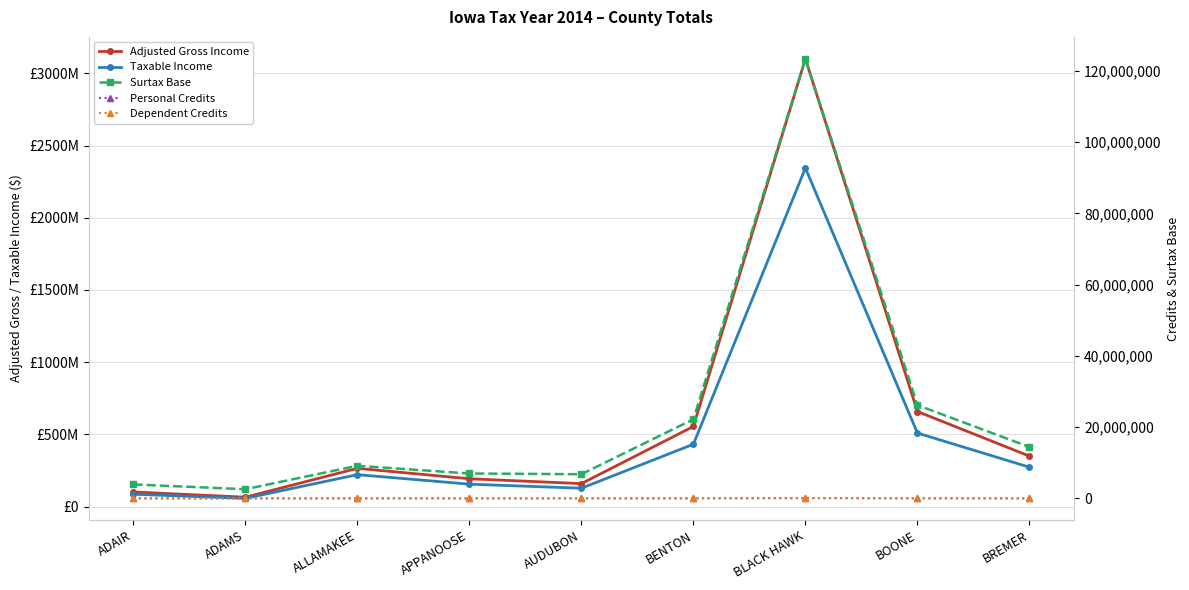

What is the difference between the second highest and second lowest values in the Adjusted Gross Income series?

557334629